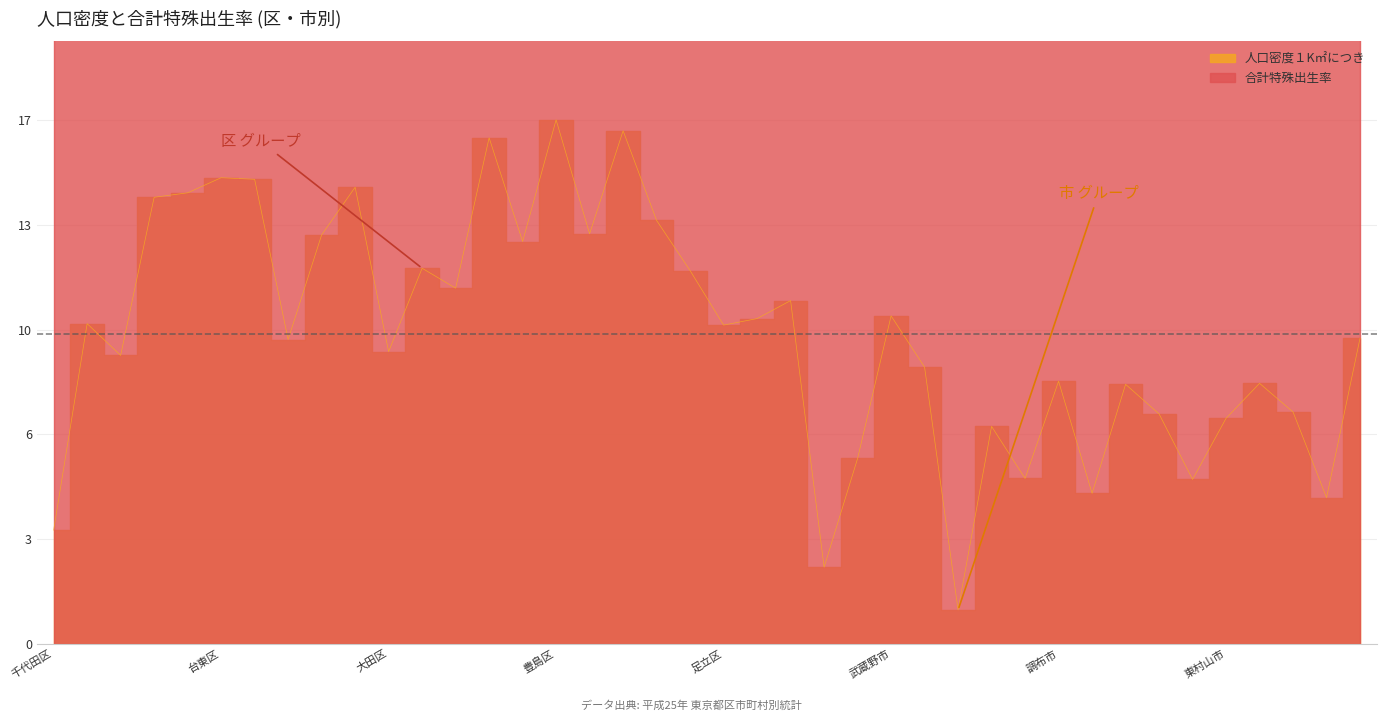

At which label is 合計特殊出生率 closest to 5948?

青梅市